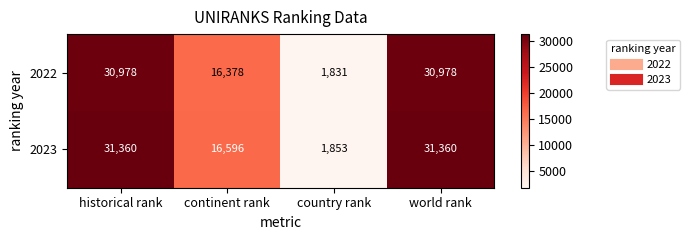

How many data points does each series have?

4